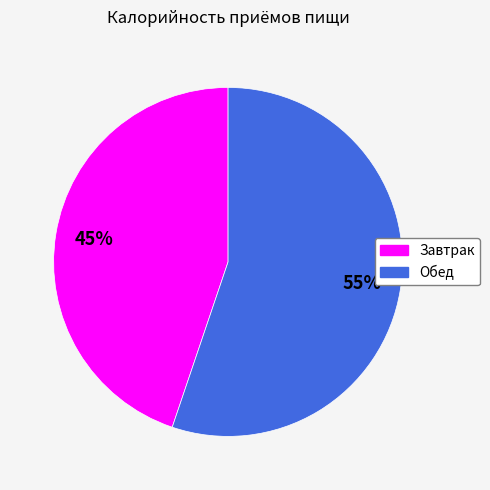

To the nearest percent, what is the difference between the largest and smallest slice percentages?

10%